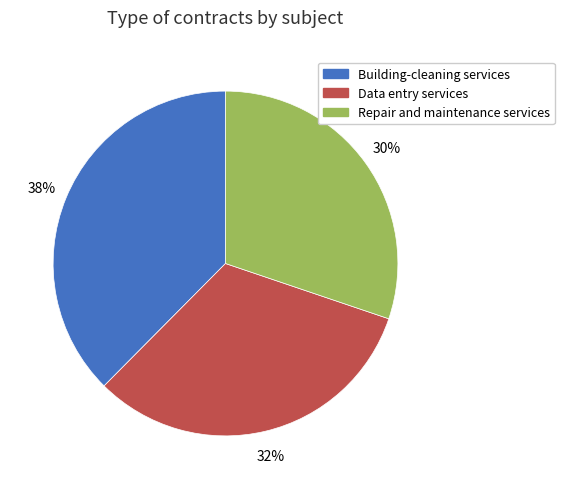

Which category has the smallest portion of the pie?

Repair and maintenance services